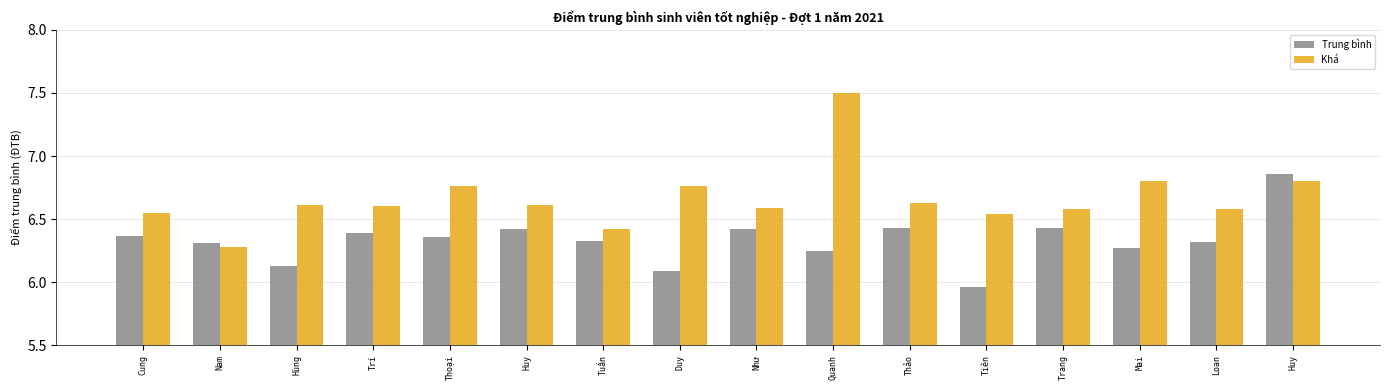

Reading left to right, transcribe all the data shown in this chart.

Trung bình: Cung=6.4	Nam=6.3	Hùng=6.1	Trí=6.4	Thoại=6.4	Huy=6.4	Tuấn=6.3	Duy=6.1	Như=6.4	Quanh=6.2	Thảo=6.4	Tiên=6.0	Trang=6.4	Mai=6.3	Loan=6.3	Huy=6.9
Khá: Cung=6.5	Nam=6.3	Hùng=6.6	Trí=6.6	Thoại=6.8	Huy=6.6	Tuấn=6.4	Duy=6.8	Như=6.6	Quanh=7.5	Thảo=6.6	Tiên=6.5	Trang=6.6	Mai=6.8	Loan=6.6	Huy=6.8